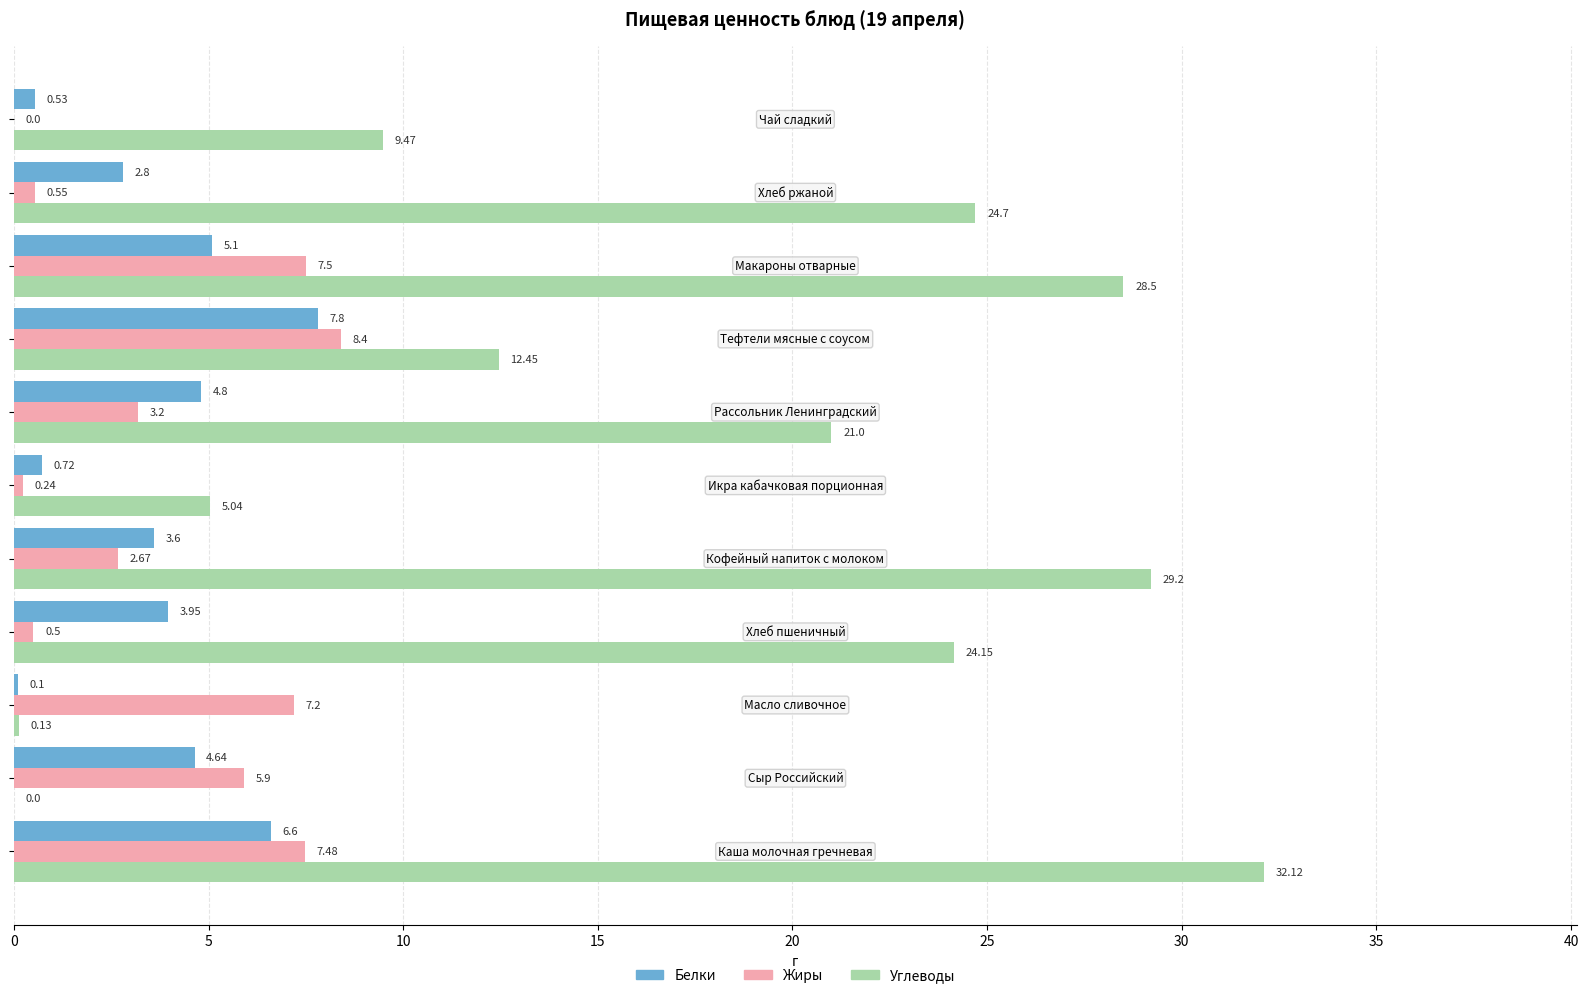

How many distinct data groups are displayed?

3